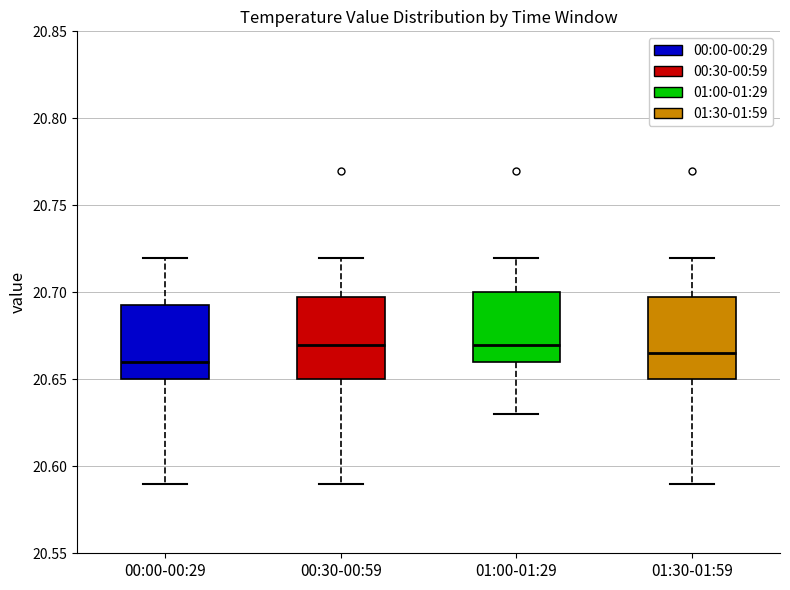

Where is the upper edge of the box for 01:30-01:59 on the y-axis? The values are not printed on the chart, so give them approximately, as read against the axis.

20.700